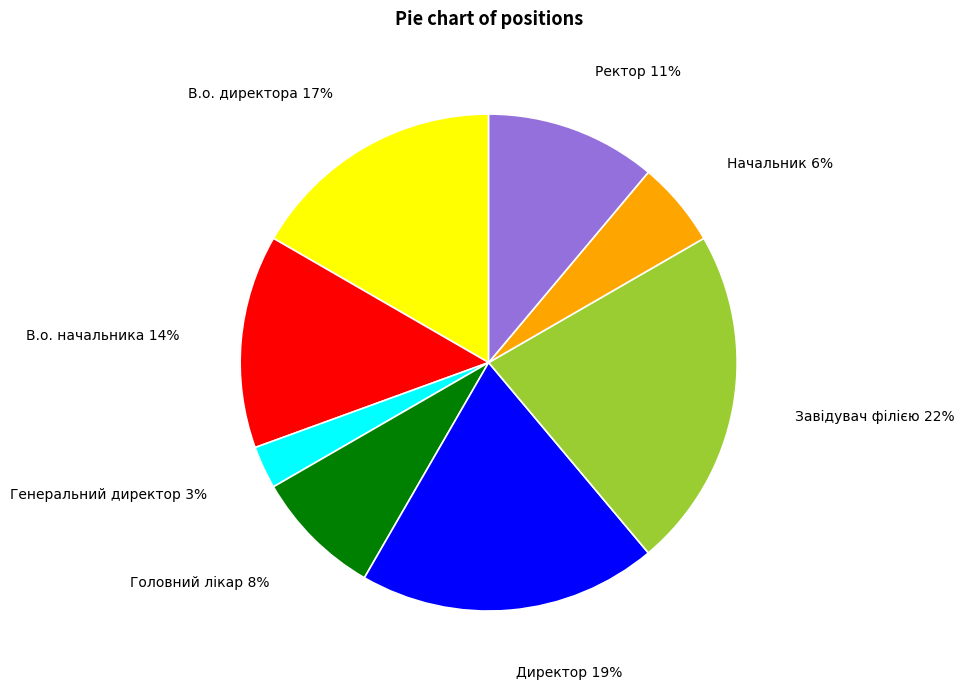

Is there any slice that represents more than half of the pie?

No